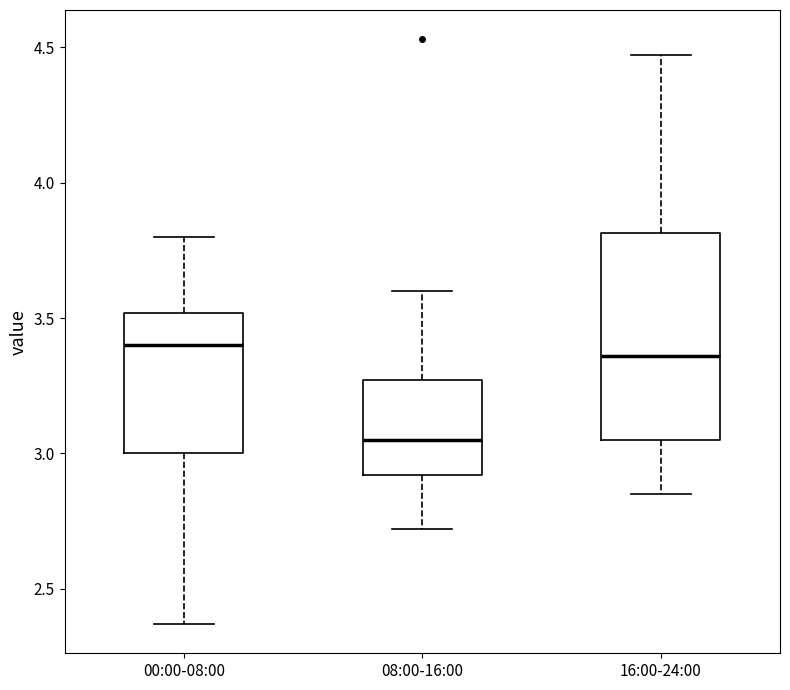

Comparing the boxes themselves (not the whiskers), which one is the tallest?

16:00-24:00